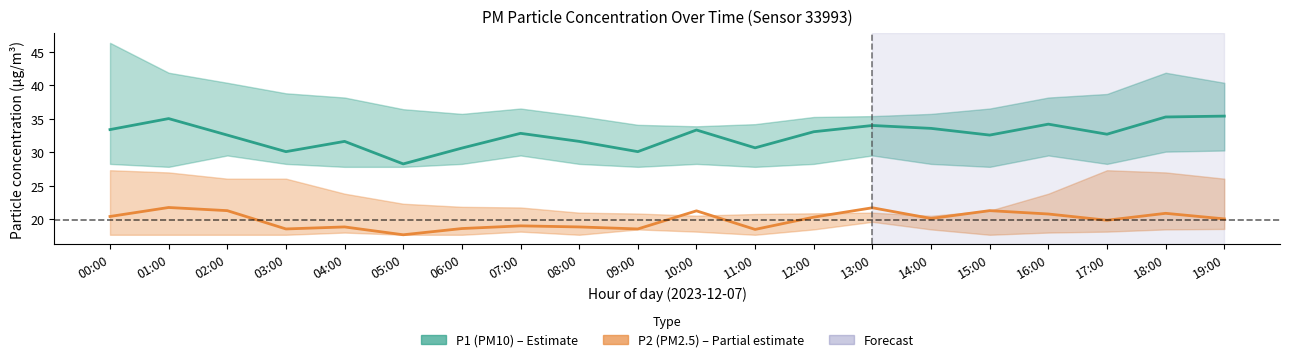

What is the greatest value displayed?

35.4